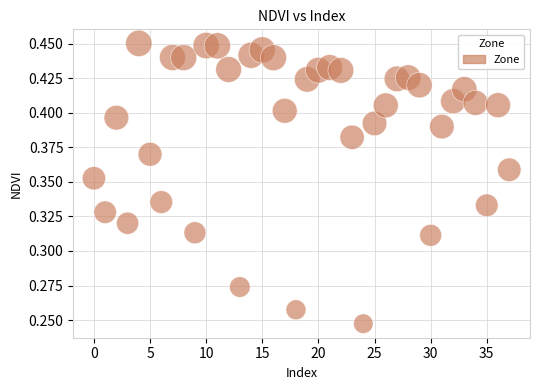

How many data points are displayed?

38